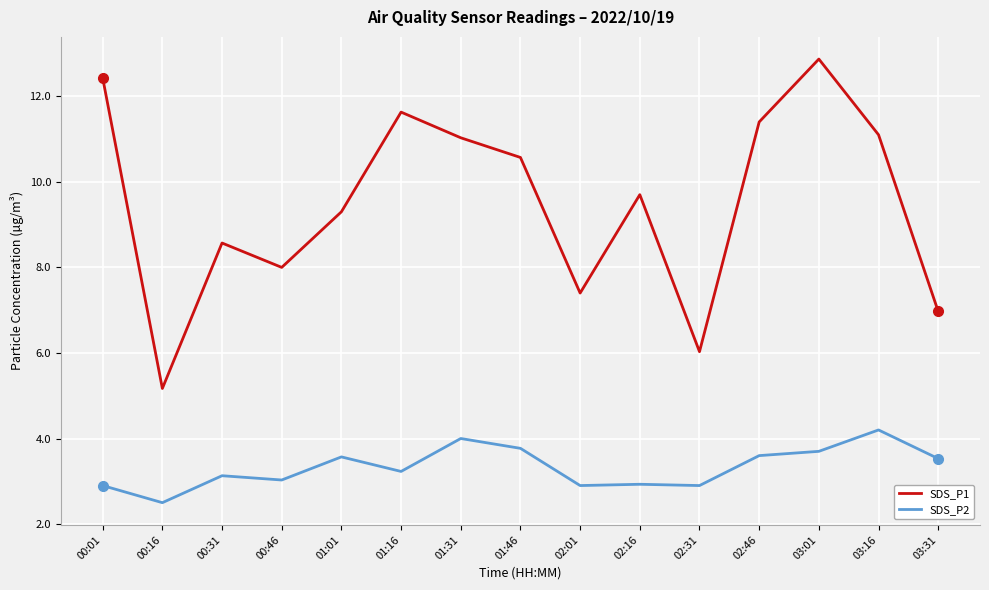

The SDS_P1 series shows 7.0 at 03:31. True or false?

True